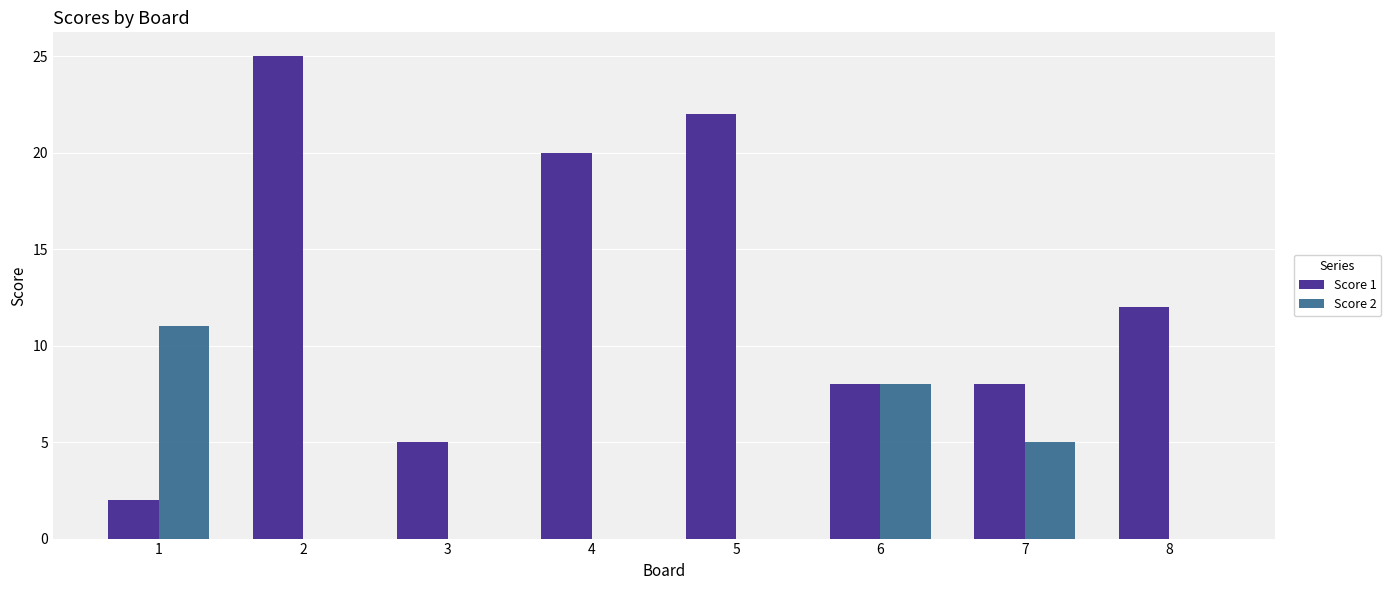

Which series has the largest total across all categories?

Score 1